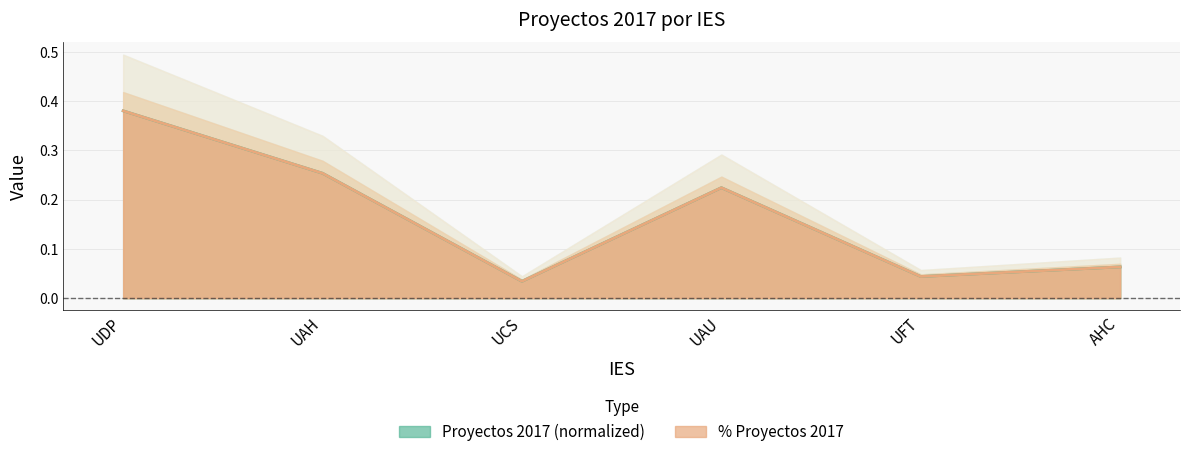

True or false: Proyectos 2017 and % Proyectos 2017 intersect in this chart.

False